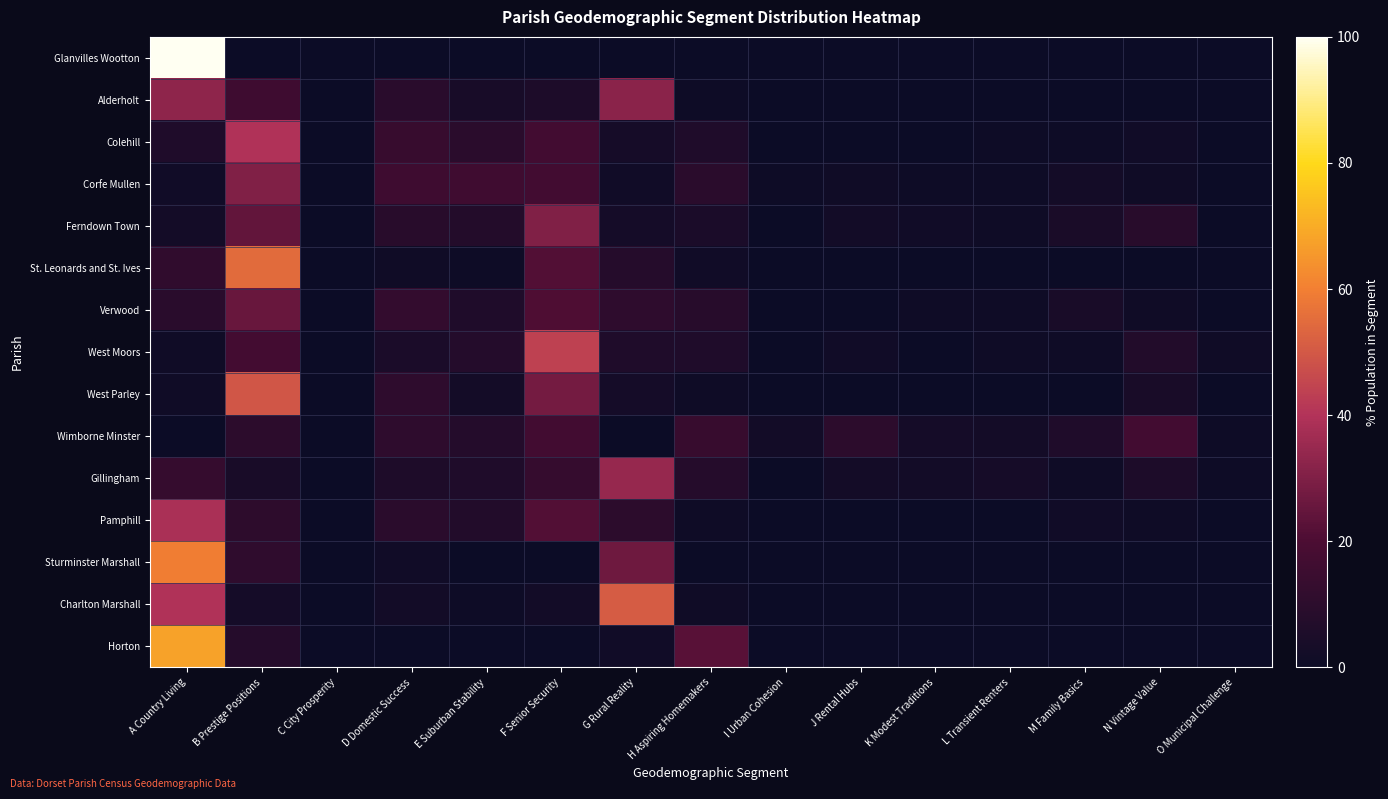

Reading left to right, extract all data points from this chart.

Glanvilles Wootton: A Country Living=100.0	B Prestige Positions=0.0	C City Prosperity=0.0	D Domestic Success=0.0	E Suburban Stability=0.0	F Senior Security=0.0	G Rural Reality=0.0	H Aspiring Homemakers=0.0	I Urban Cohesion=0.0	J Rental Hubs=0.0	K Modest Traditions=0.0	L Transient Renters=0.0	M Family Basics=0.0	N Vintage Value=0.0	O Municipal Challenge=0.0
Alderholt: A Country Living=32.8	B Prestige Positions=15.9	C City Prosperity=0.0	D Domestic Success=9.0	E Suburban Stability=3.8	F Senior Security=5.4	G Rural Reality=32.3	H Aspiring Homemakers=0.7	I Urban Cohesion=0.0	J Rental Hubs=0.0	K Modest Traditions=0.0	L Transient Renters=0.0	M Family Basics=0.0	N Vintage Value=0.0	O Municipal Challenge=0.0
Colehill: A Country Living=6.0	B Prestige Positions=39.8	C City Prosperity=0.0	D Domestic Success=13.3	E Suburban Stability=9.6	F Senior Security=16.9	G Rural Reality=3.4	H Aspiring Homemakers=6.2	I Urban Cohesion=0.0	J Rental Hubs=0.3	K Modest Traditions=0.3	L Transient Renters=0.7	M Family Basics=0.6	N Vintage Value=1.6	O Municipal Challenge=0.2
Corfe Mullen: A Country Living=1.9	B Prestige Positions=30.3	C City Prosperity=0.0	D Domestic Success=15.8	E Suburban Stability=16.0	F Senior Security=16.9	G Rural Reality=1.7	H Aspiring Homemakers=9.6	I Urban Cohesion=0.6	J Rental Hubs=1.2	K Modest Traditions=0.6	L Transient Renters=0.8	M Family Basics=2.5	N Vintage Value=1.5	O Municipal Challenge=0.4
Ferndown Town: A Country Living=2.5	B Prestige Positions=24.5	C City Prosperity=0.0	D Domestic Success=9.0	E Suburban Stability=7.4	F Senior Security=30.4	G Rural Reality=2.8	H Aspiring Homemakers=5.0	I Urban Cohesion=0.0	J Rental Hubs=2.0	K Modest Traditions=1.9	L Transient Renters=1.1	M Family Basics=4.4	N Vintage Value=8.7	O Municipal Challenge=0.4
St. Leonards and St. Ives: A Country Living=11.6	B Prestige Positions=54.8	C City Prosperity=0.0	D Domestic Success=1.6	E Suburban Stability=0.7	F Senior Security=21.3	G Rural Reality=8.1	H Aspiring Homemakers=1.9	I Urban Cohesion=0.0	J Rental Hubs=0.0	K Modest Traditions=0.0	L Transient Renters=0.0	M Family Basics=0.0	N Vintage Value=0.0	O Municipal Challenge=0.0
Verwood: A Country Living=9.0	B Prestige Positions=25.5	C City Prosperity=0.0	D Domestic Success=12.2	E Suburban Stability=6.0	F Senior Security=20.5	G Rural Reality=10.8	H Aspiring Homemakers=8.3	I Urban Cohesion=0.0	J Rental Hubs=0.0	K Modest Traditions=1.0	L Transient Renters=1.0	M Family Basics=4.2	N Vintage Value=1.4	O Municipal Challenge=0.1
West Moors: A Country Living=1.3	B Prestige Positions=17.3	C City Prosperity=0.0	D Domestic Success=5.1	E Suburban Stability=7.8	F Senior Security=44.1	G Rural Reality=6.2	H Aspiring Homemakers=6.2	I Urban Cohesion=0.0	J Rental Hubs=1.8	K Modest Traditions=0.2	L Transient Renters=0.9	M Family Basics=1.1	N Vintage Value=6.8	O Municipal Challenge=1.3
West Parley: A Country Living=1.5	B Prestige Positions=49.2	C City Prosperity=0.0	D Domestic Success=10.9	E Suburban Stability=2.5	F Senior Security=27.9	G Rural Reality=2.8	H Aspiring Homemakers=1.1	I Urban Cohesion=0.0	J Rental Hubs=0.0	K Modest Traditions=0.0	L Transient Renters=0.1	M Family Basics=0.0	N Vintage Value=4.0	O Municipal Challenge=0.0
Wimborne Minster: A Country Living=0.0	B Prestige Positions=10.1	C City Prosperity=0.1	D Domestic Success=10.9	E Suburban Stability=7.4	F Senior Security=16.9	G Rural Reality=0.0	H Aspiring Homemakers=13.4	I Urban Cohesion=2.0	J Rental Hubs=9.9	K Modest Traditions=3.1	L Transient Renters=2.6	M Family Basics=5.9	N Vintage Value=17.0	O Municipal Challenge=0.7
Gillingham: A Country Living=13.2	B Prestige Positions=4.1	C City Prosperity=0.0	D Domestic Success=5.7	E Suburban Stability=6.2	F Senior Security=13.0	G Rural Reality=34.4	H Aspiring Homemakers=8.1	I Urban Cohesion=0.0	J Rental Hubs=2.7	K Modest Traditions=2.3	L Transient Renters=3.5	M Family Basics=1.1	N Vintage Value=5.2	O Municipal Challenge=0.6
Pamphill: A Country Living=38.6	B Prestige Positions=10.5	C City Prosperity=0.0	D Domestic Success=9.5	E Suburban Stability=6.9	F Senior Security=21.2	G Rural Reality=9.8	H Aspiring Homemakers=1.0	I Urban Cohesion=0.0	J Rental Hubs=0.0	K Modest Traditions=0.0	L Transient Renters=0.0	M Family Basics=1.6	N Vintage Value=1.0	O Municipal Challenge=0.0
Sturminster Marshall: A Country Living=59.6	B Prestige Positions=11.2	C City Prosperity=0.0	D Domestic Success=1.7	E Suburban Stability=0.1	F Senior Security=0.0	G Rural Reality=26.9	H Aspiring Homemakers=0.4	I Urban Cohesion=0.0	J Rental Hubs=0.0	K Modest Traditions=0.0	L Transient Renters=0.0	M Family Basics=0.1	N Vintage Value=0.0	O Municipal Challenge=0.0
Charlton Marshall: A Country Living=39.5	B Prestige Positions=3.1	C City Prosperity=0.0	D Domestic Success=2.2	E Suburban Stability=0.5	F Senior Security=2.3	G Rural Reality=51.2	H Aspiring Homemakers=1.3	I Urban Cohesion=0.0	J Rental Hubs=0.0	K Modest Traditions=0.0	L Transient Renters=0.0	M Family Basics=0.0	N Vintage Value=0.0	O Municipal Challenge=0.0
Horton: A Country Living=67.7	B Prestige Positions=7.8	C City Prosperity=0.0	D Domestic Success=0.3	E Suburban Stability=0.0	F Senior Security=0.0	G Rural Reality=1.7	H Aspiring Homemakers=22.4	I Urban Cohesion=0.0	J Rental Hubs=0.0	K Modest Traditions=0.0	L Transient Renters=0.0	M Family Basics=0.0	N Vintage Value=0.0	O Municipal Challenge=0.0